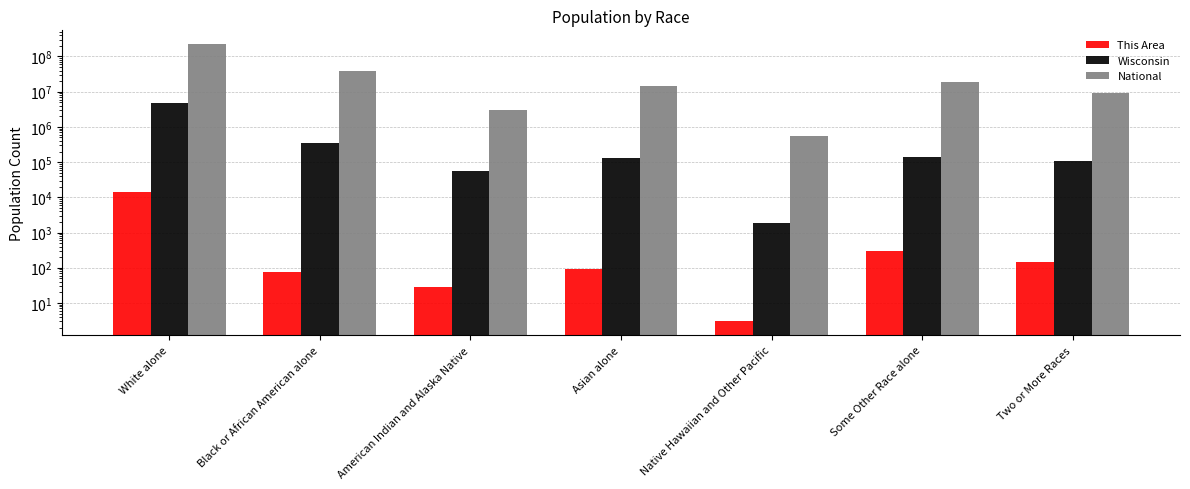

What is the difference between the Wisconsin values at American Indian and Alaska Native and Two or More Races?

49791